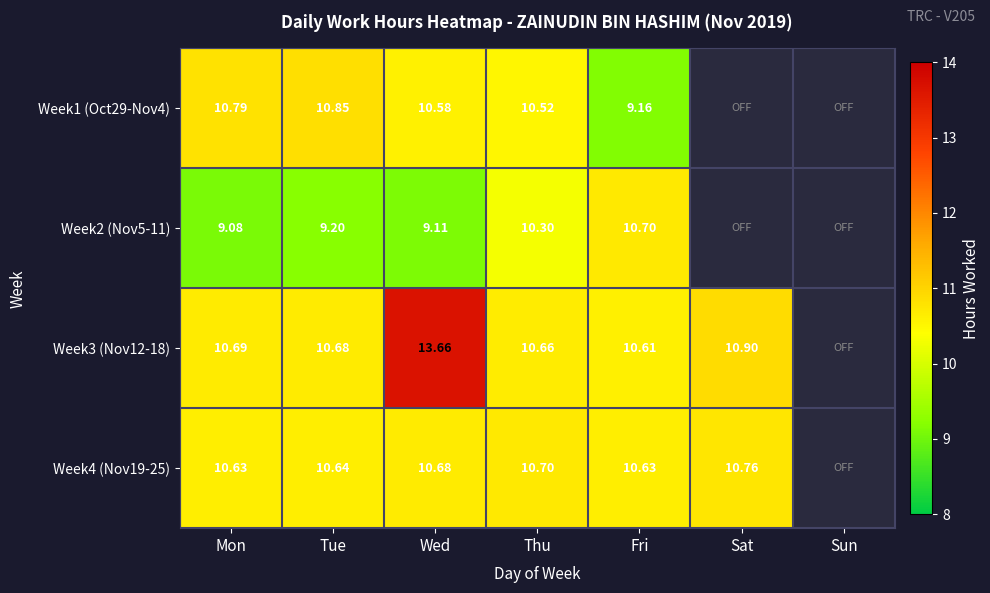

Is the value of Week3 (Nov12-18) at Sat greater than the value of Week4 (Nov19-25) at Tue?

Yes